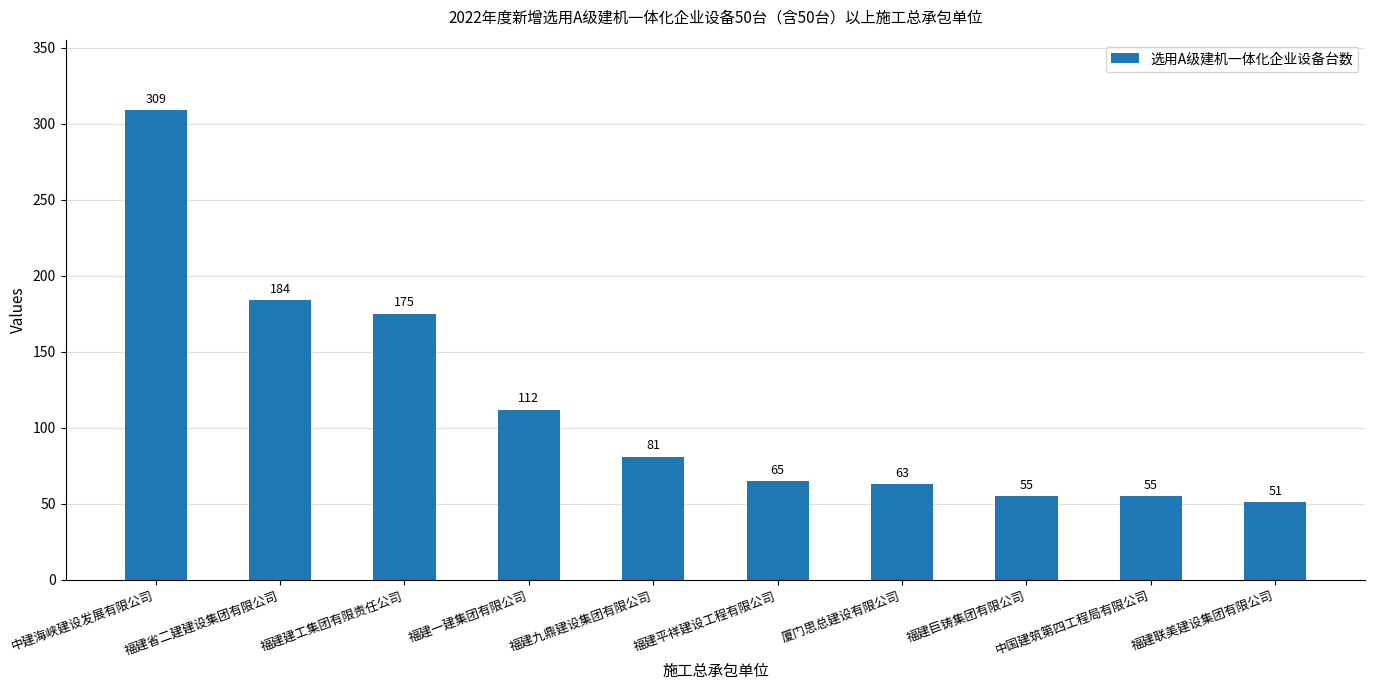

What is the change in value from 福建省二建建设集团有限公司 to 福建九鼎建设集团有限公司?

-103